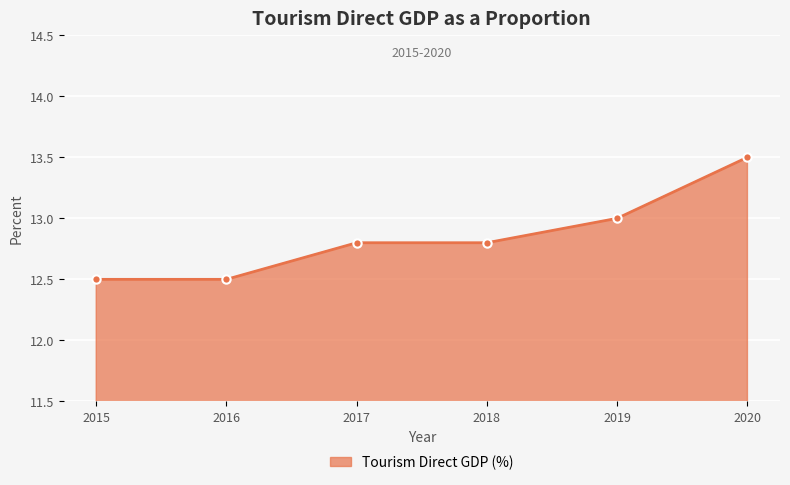

True or false: the data shows 13.0 at 2019.

True